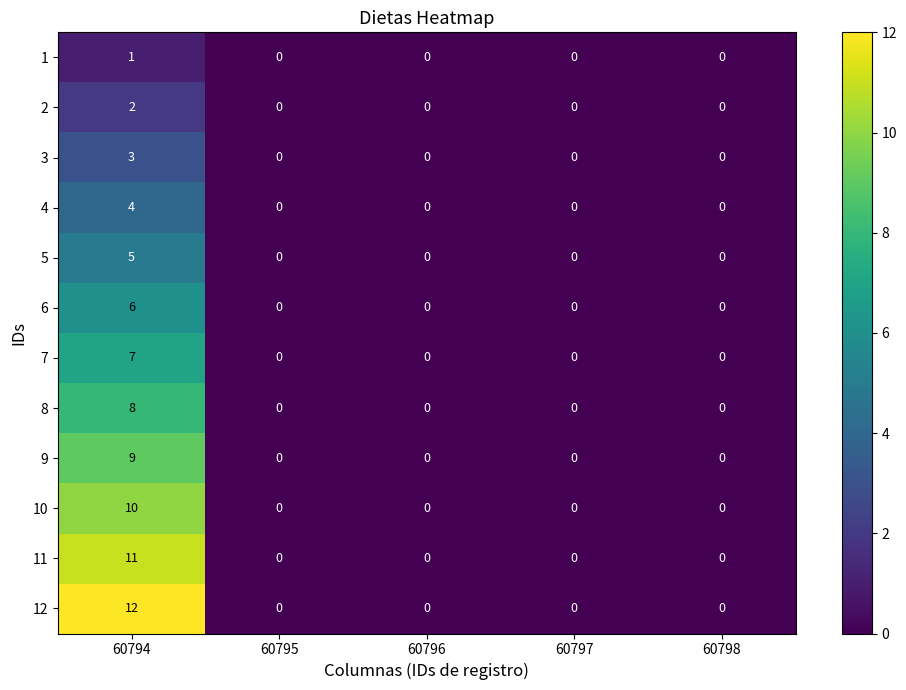

What is the maximum value for 7?

7